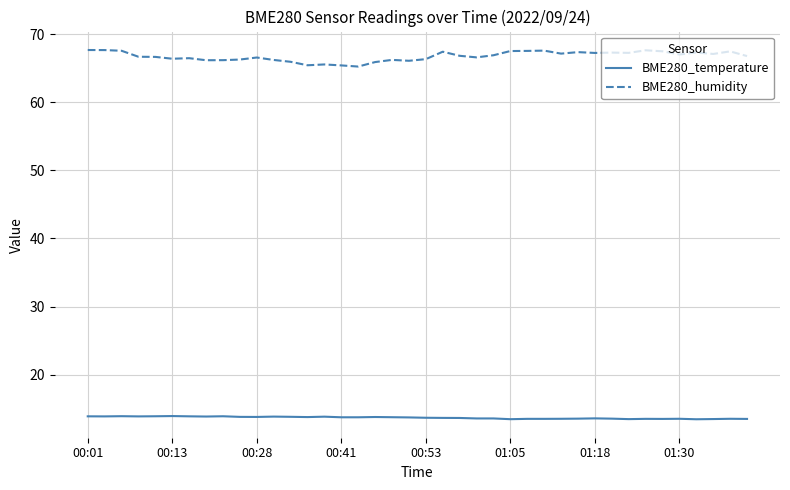

Which series has the largest range (max minus min)?

BME280_humidity